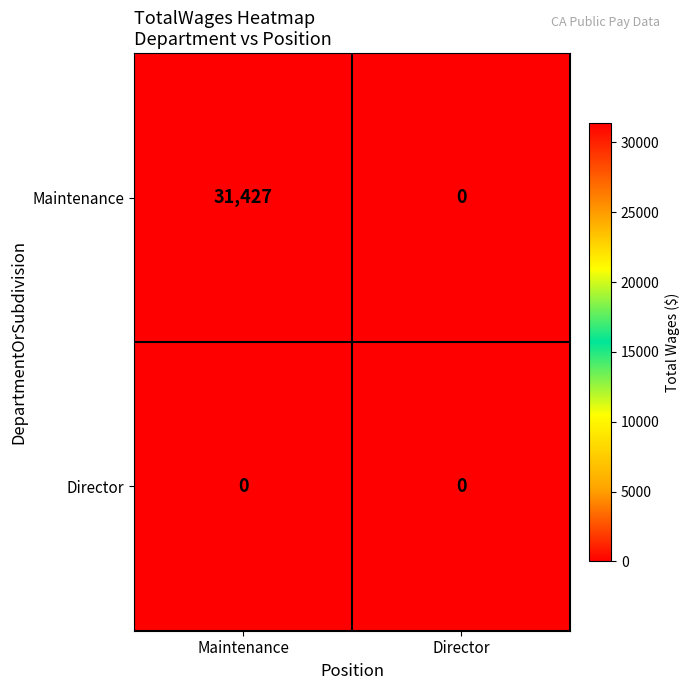

List the series in order of their peak value, lowest first.

Director, Maintenance